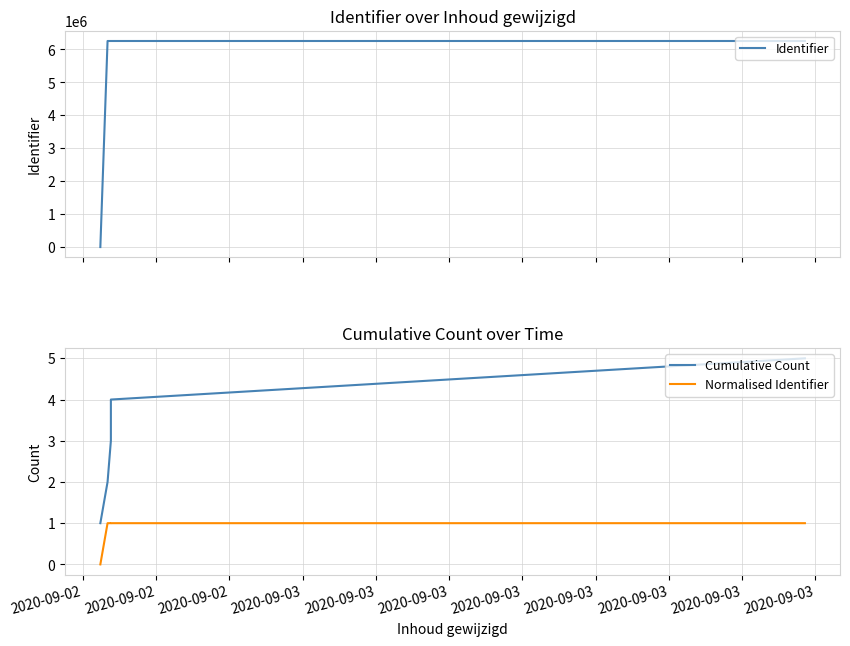

The value of Cumulative Count at 2020-09-02 is 3.0. True or false?

True